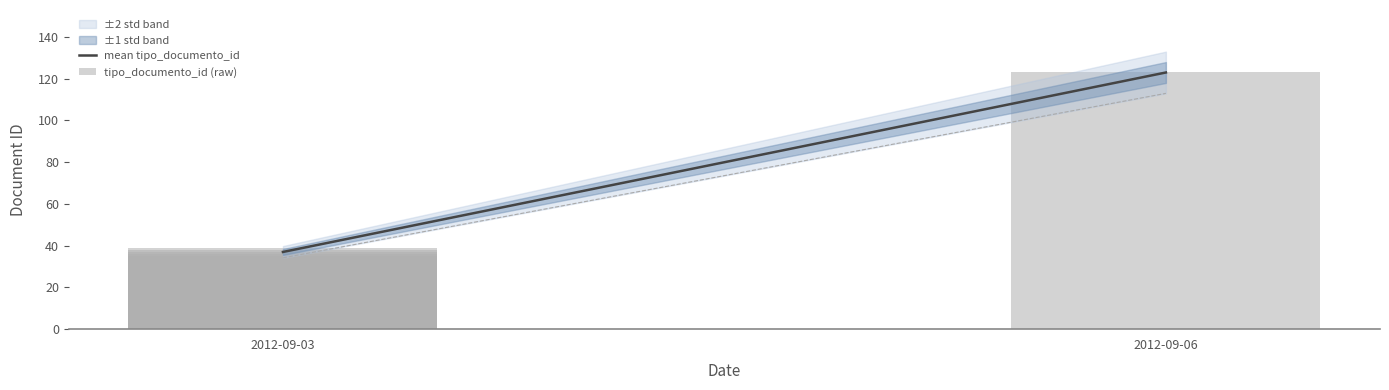

Does the chart contain any negative values?

No